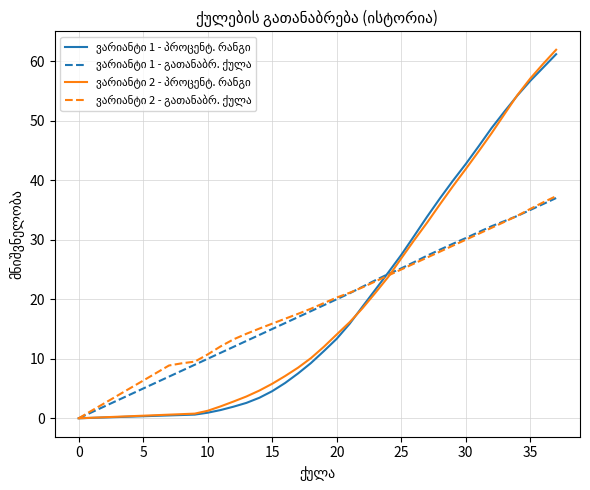

What is the maximum value shown in the chart?

61.9